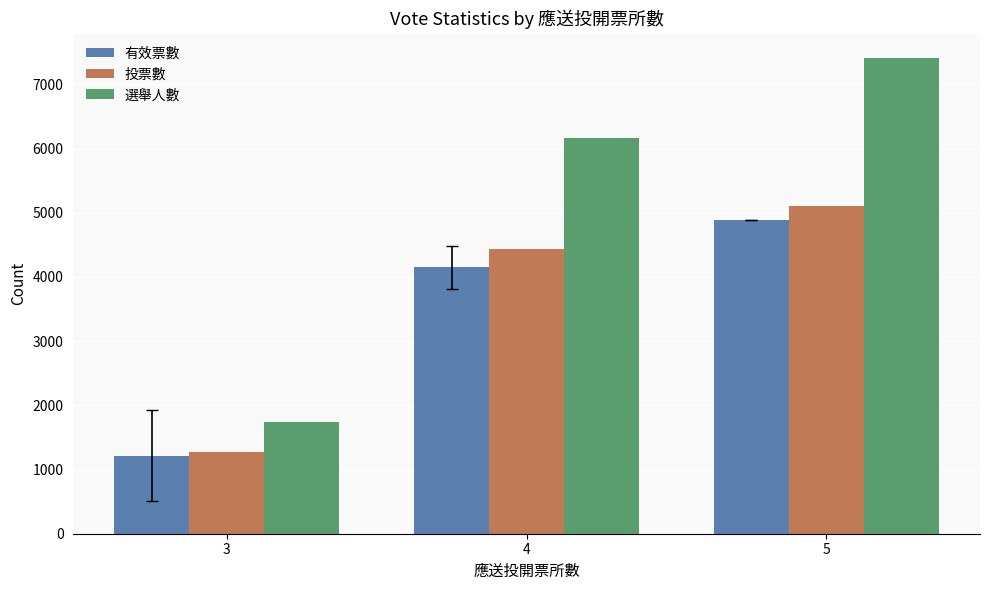

What is the value of the 有效票數 bar at the 2nd from the left?

4149.2